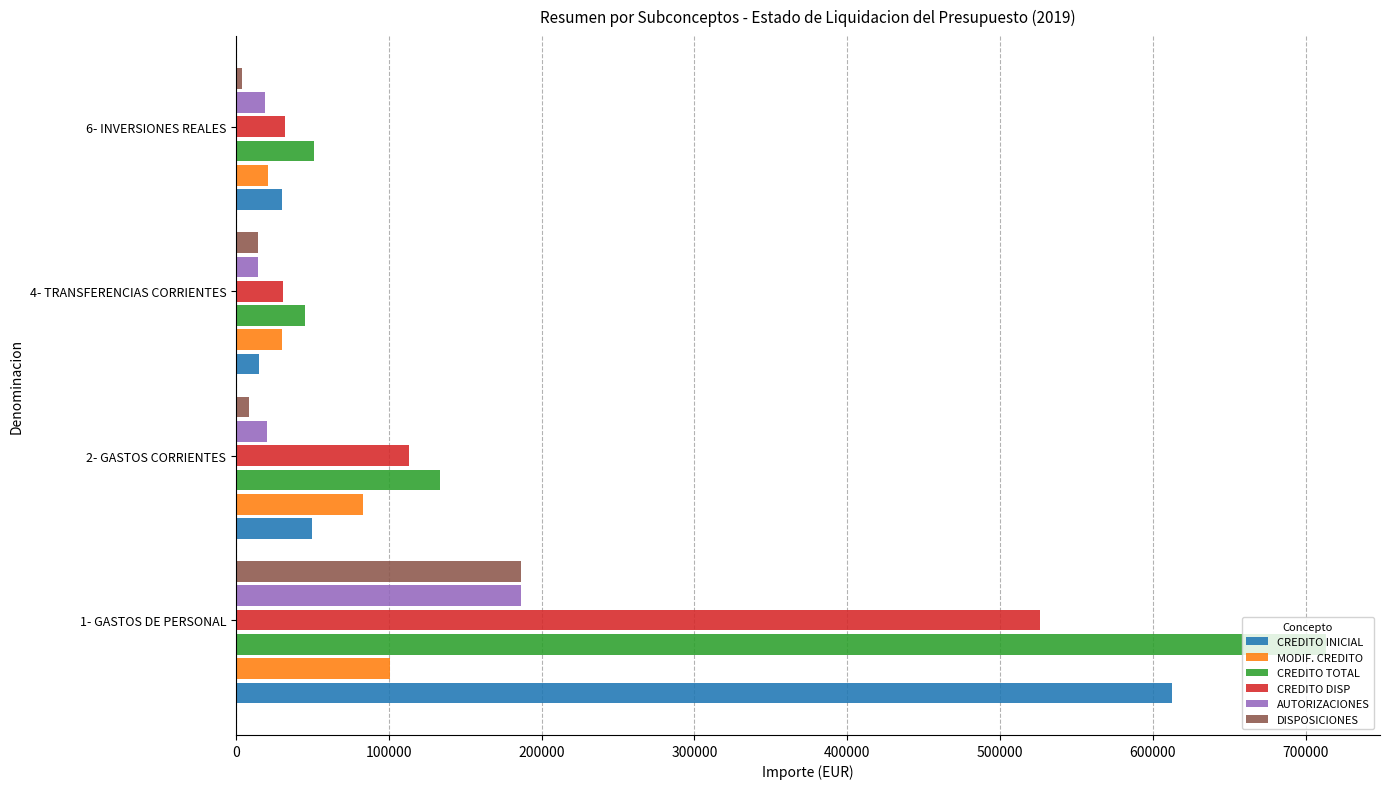

What is the average value of the DISPOSICIONES series?

53335.7